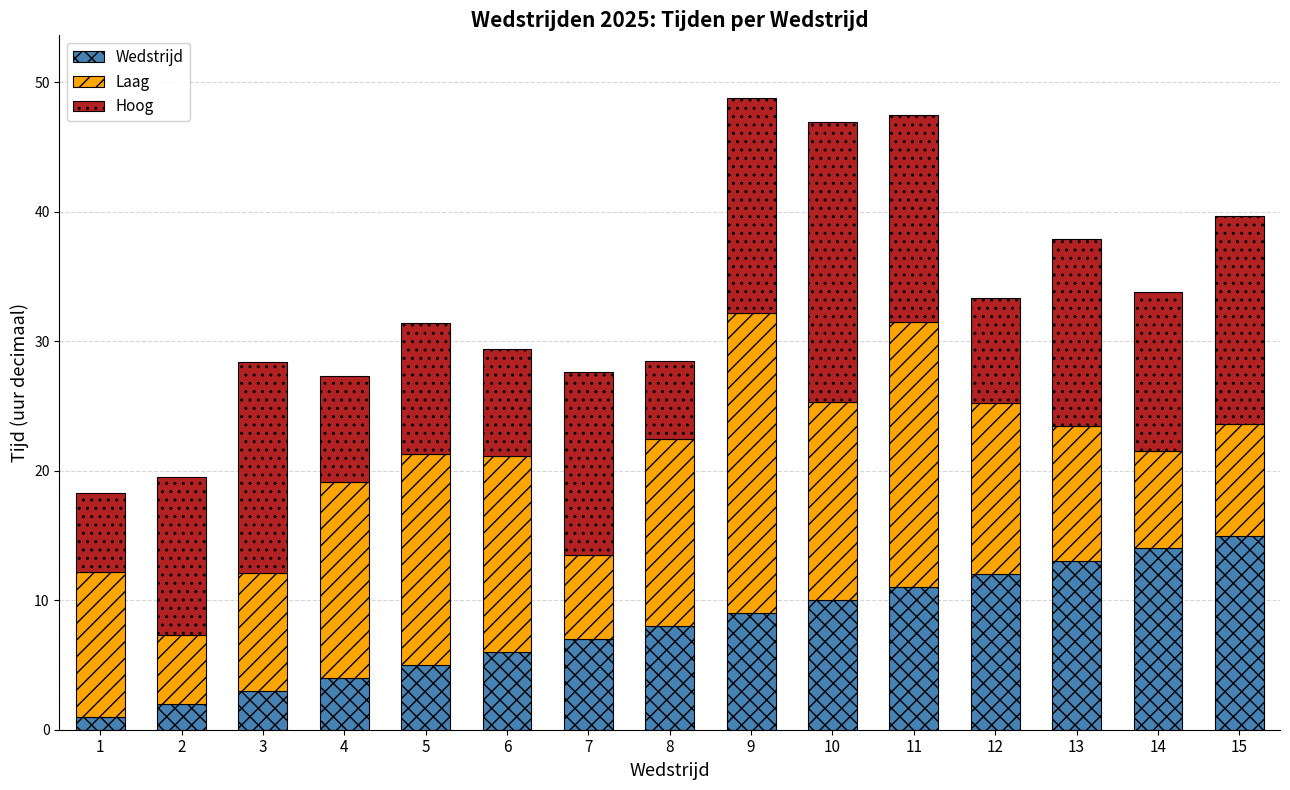

What is the difference between the maximum and minimum values in the Wedstrijd series?

14.0